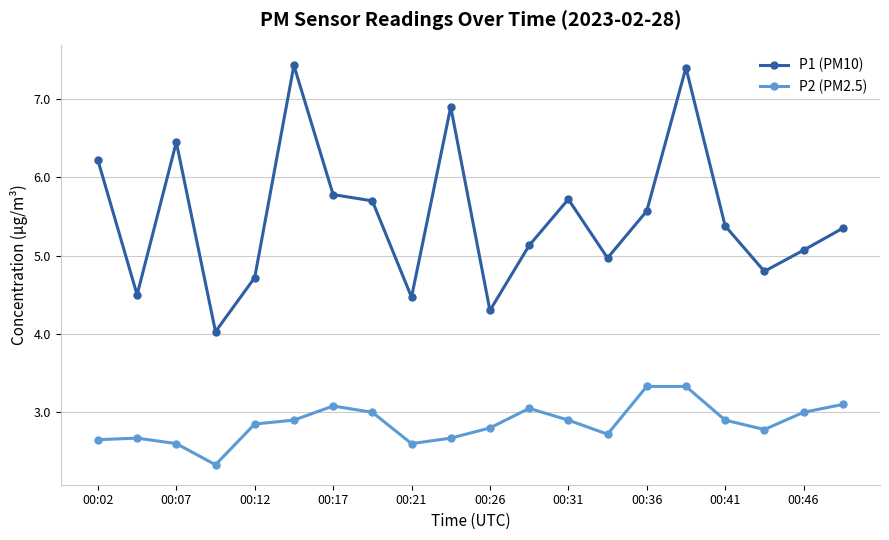

Does the chart have visible grid lines?

Yes